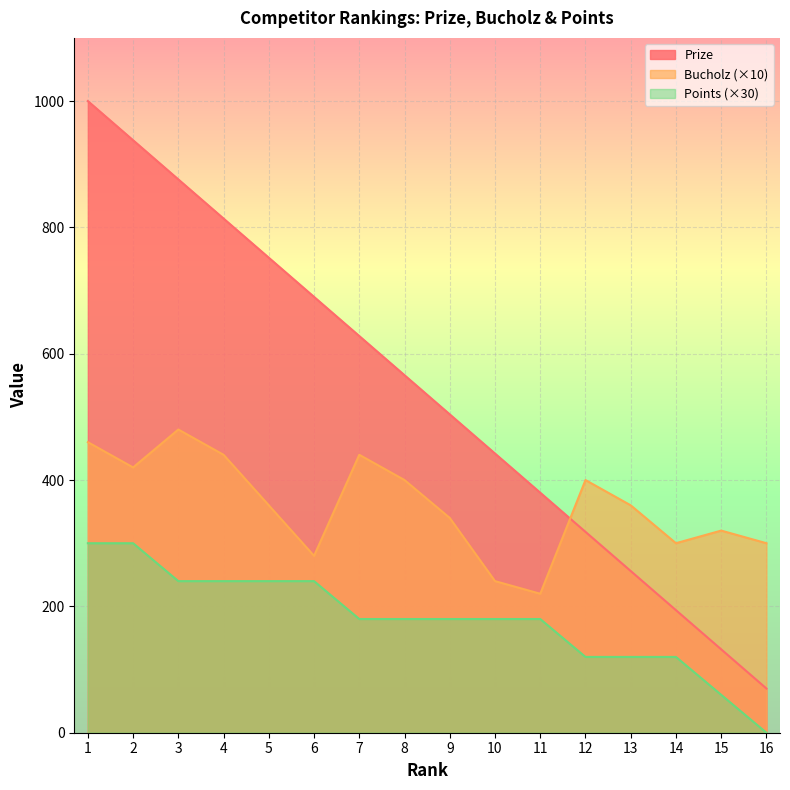

At which label does Prize first exceed 566?

1